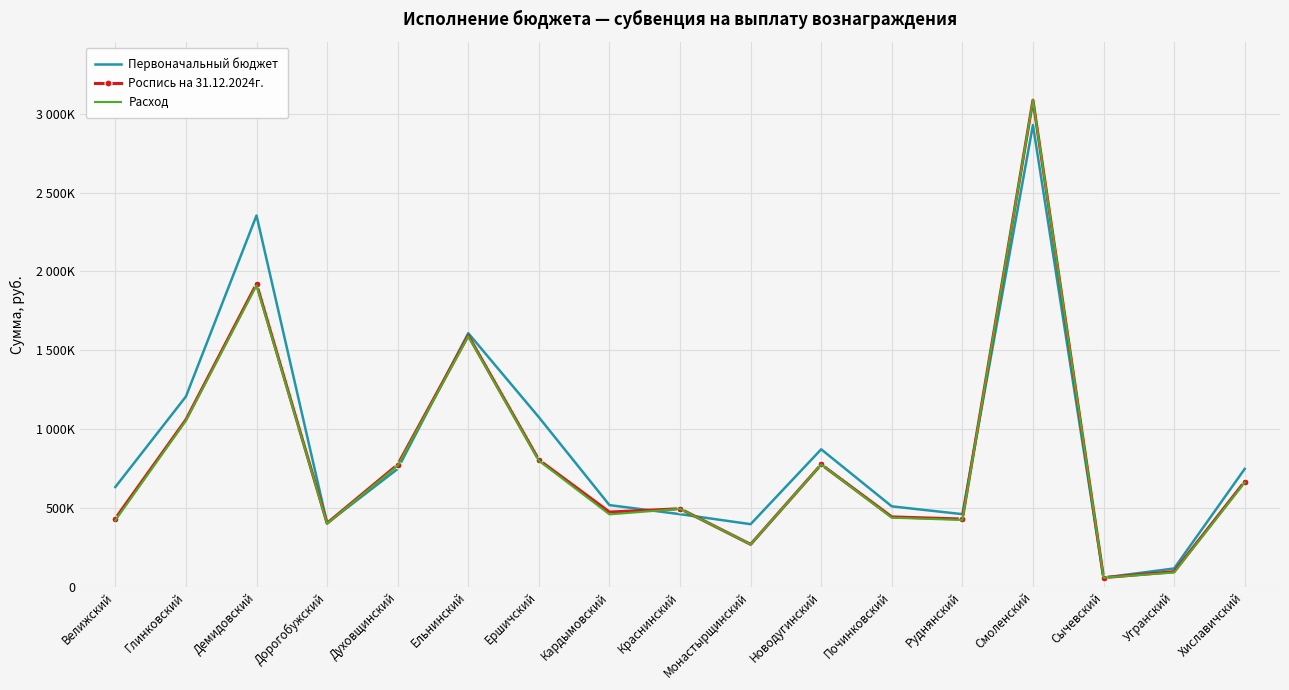

Which series has the largest total across all categories?

Первоначальный бюджет